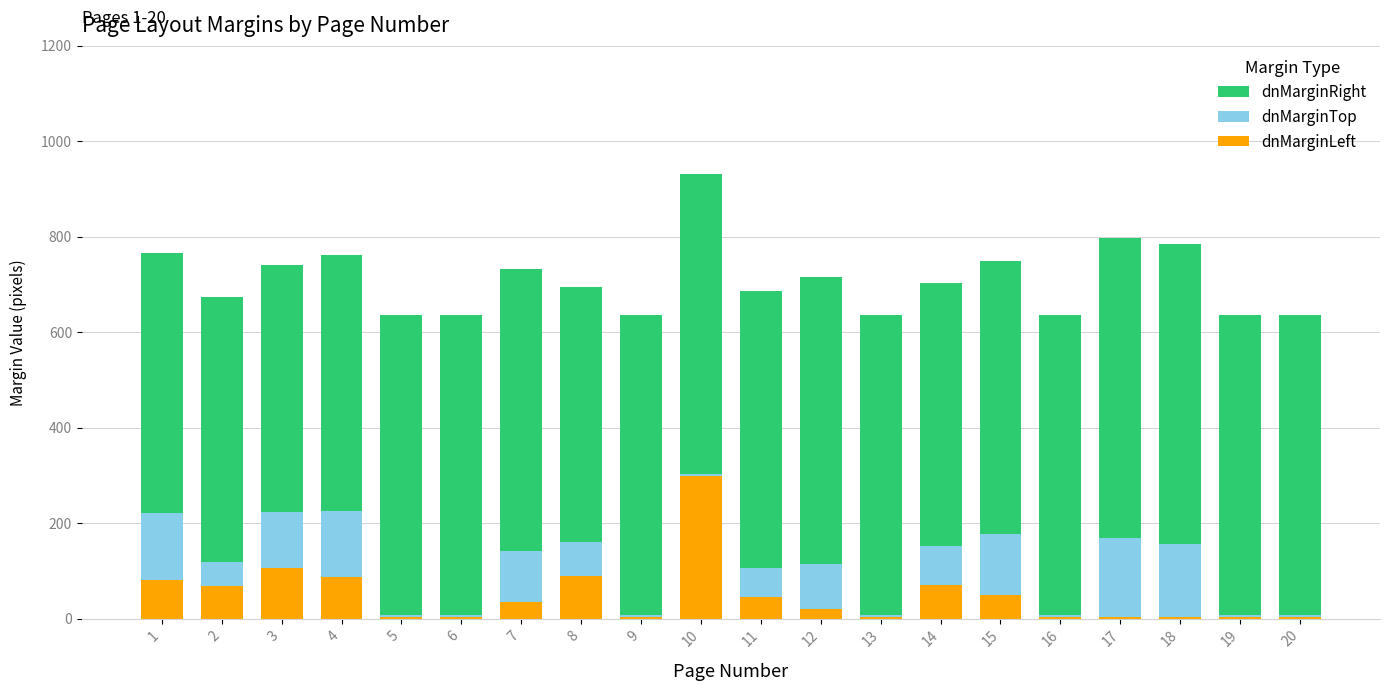

What is the maximum value for dnMarginLeft?

299